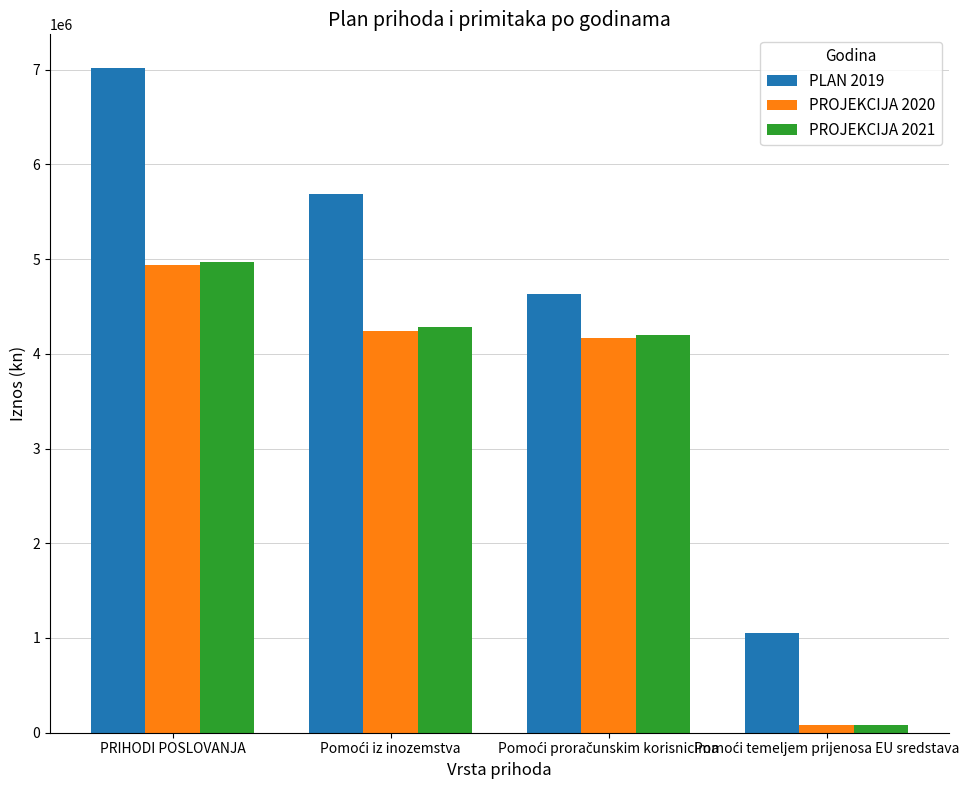

True or false: PROJEKCIJA 2020 has a value of 4932330 at PRIHODI POSLOVANJA.

True